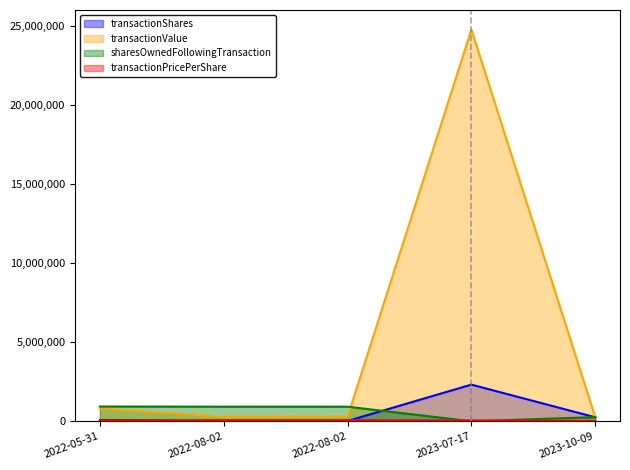

At which category does transactionShares reach its first local valley?

2022-08-02